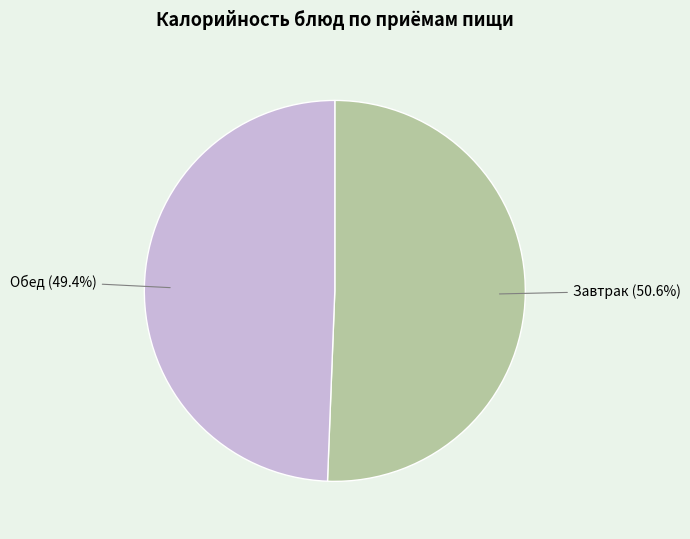

Does any single category account for the majority?

Yes